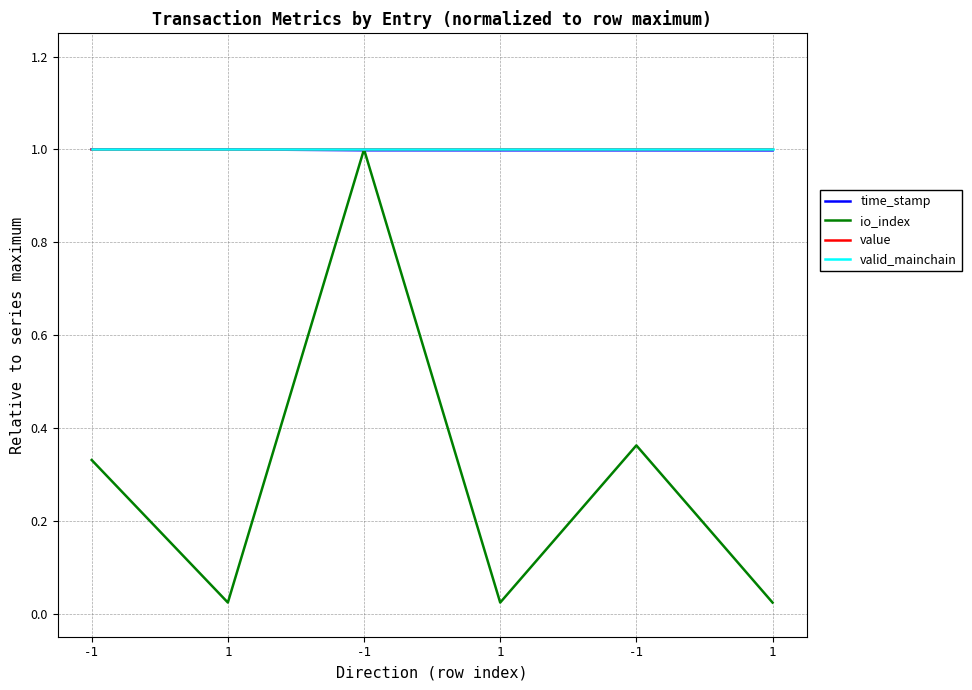

True or false: valid_mainchain has more than 0 points higher than both neighbors.

False